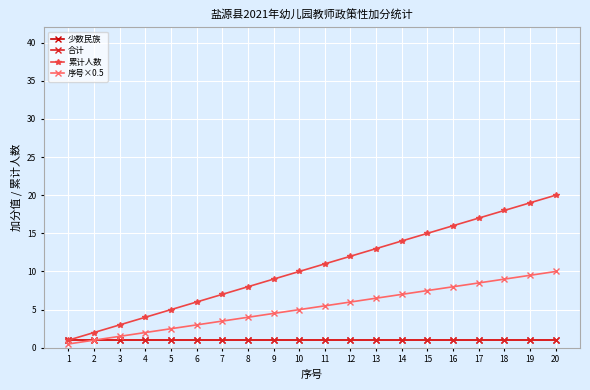

True or false: 序号×0.5 and 少数民族 cross at least once.

False